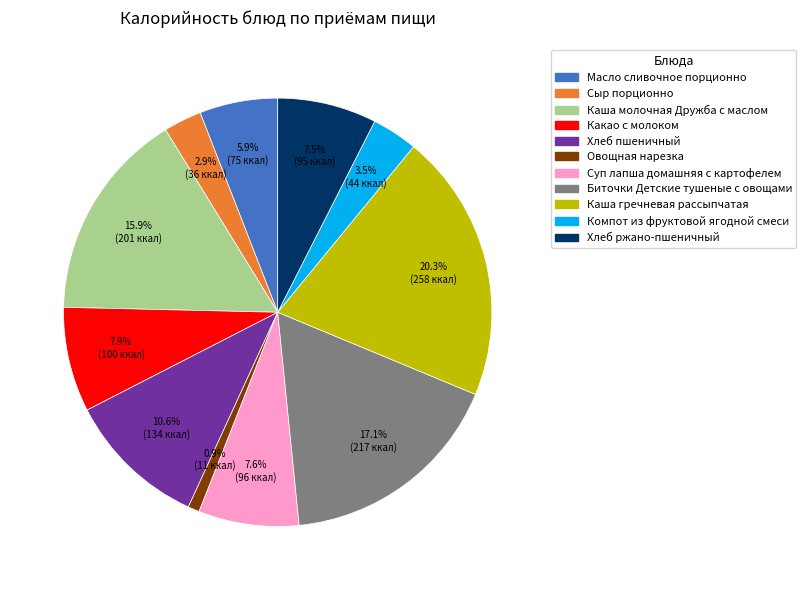

Approximately how many times larger is the value at Суп лапша домашняя с картофелем compared to Сыр порционно?

2.6